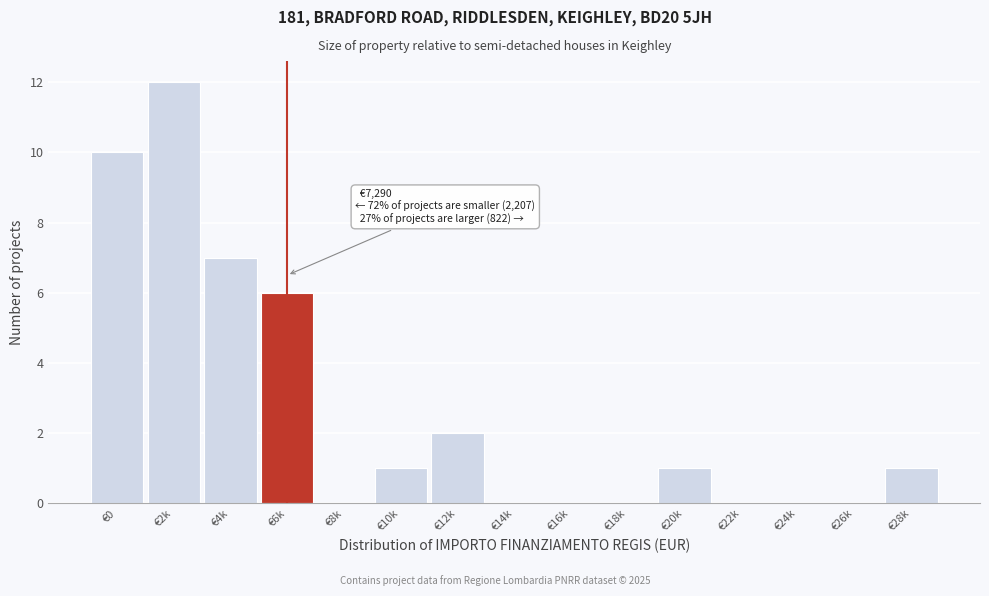

Reading right to left, extract all data points from this chart.

€28k=1	€26k=0	€24k=0	€22k=0	€20k=1	€18k=0	€16k=0	€14k=0	€12k=2	€10k=1	€8k=0	€6k=6	€4k=7	€2k=12	€0=10